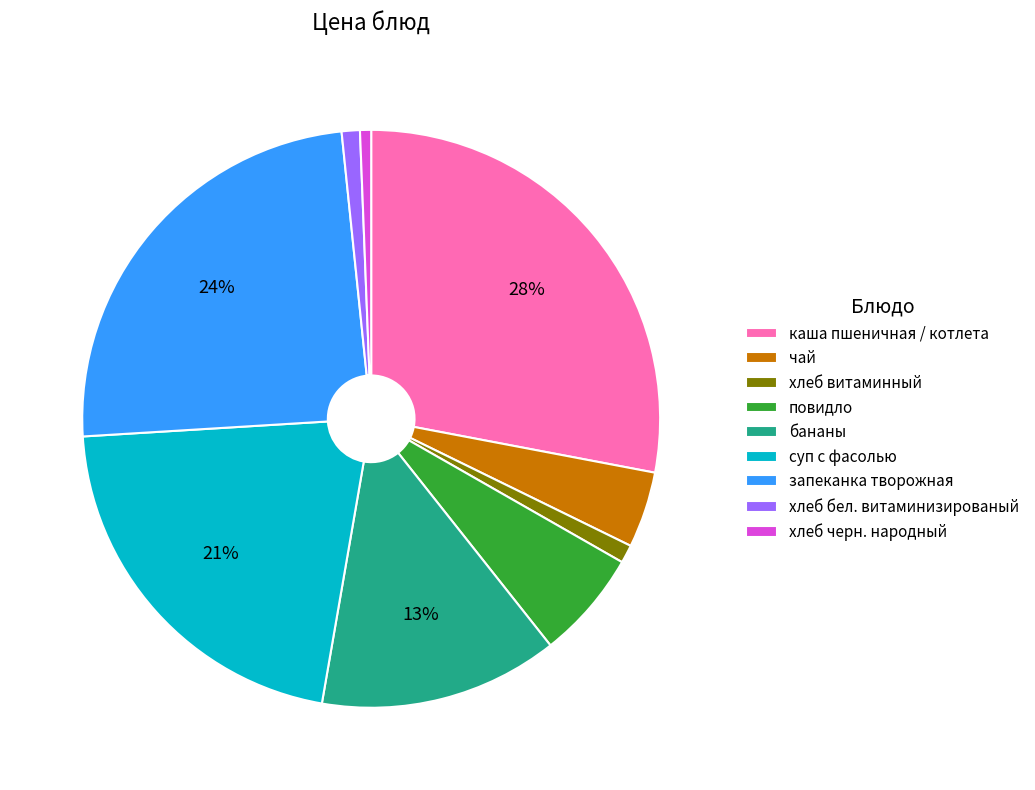

Is there any slice that represents more than half of the pie?

No